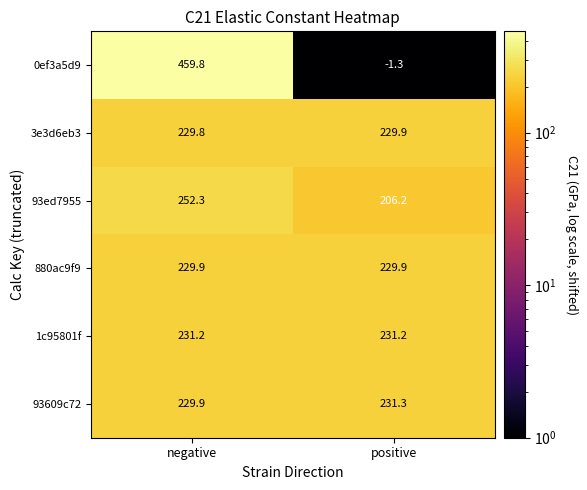

What is the spread (max minus min) of values at negative?

230.0